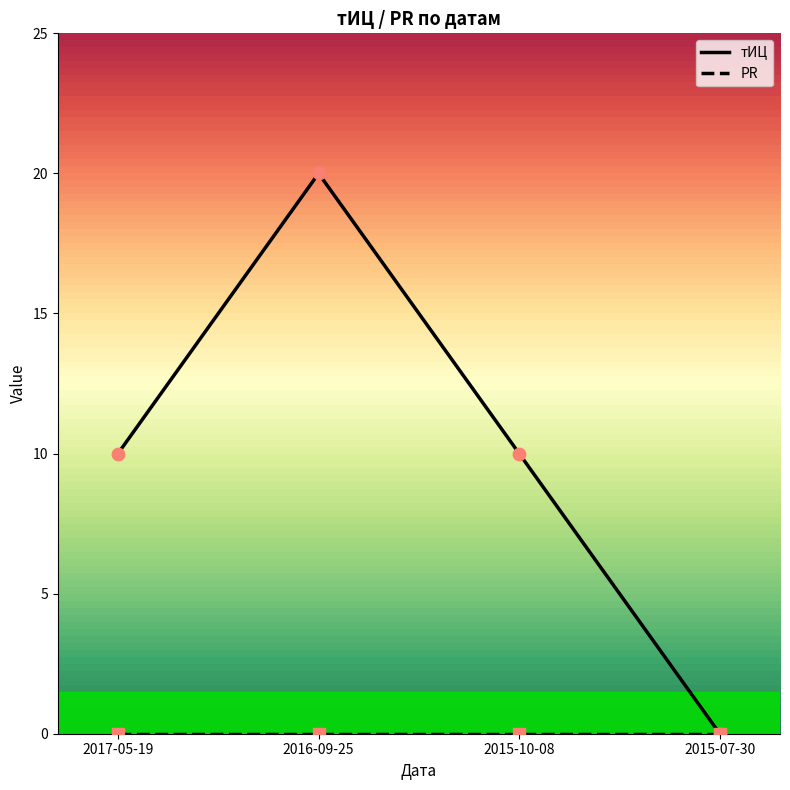

Which series has the widest spread of values?

тИЦ